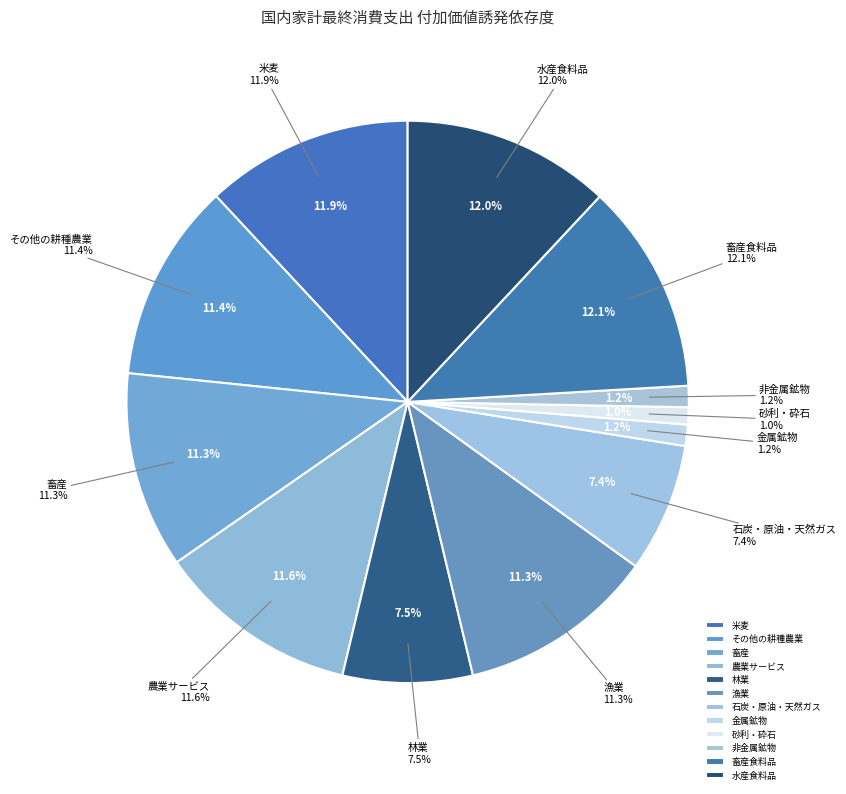

What is the total percentage of 石炭・原油・天然ガス and 林業?

14.9%